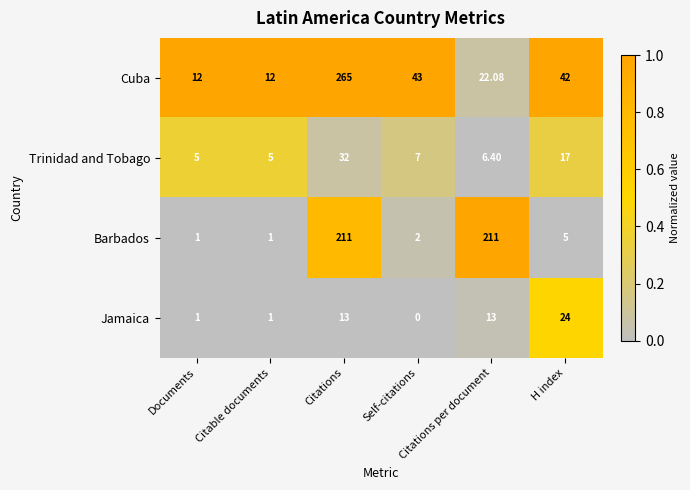

Which series has the largest range (max minus min)?

Cuba